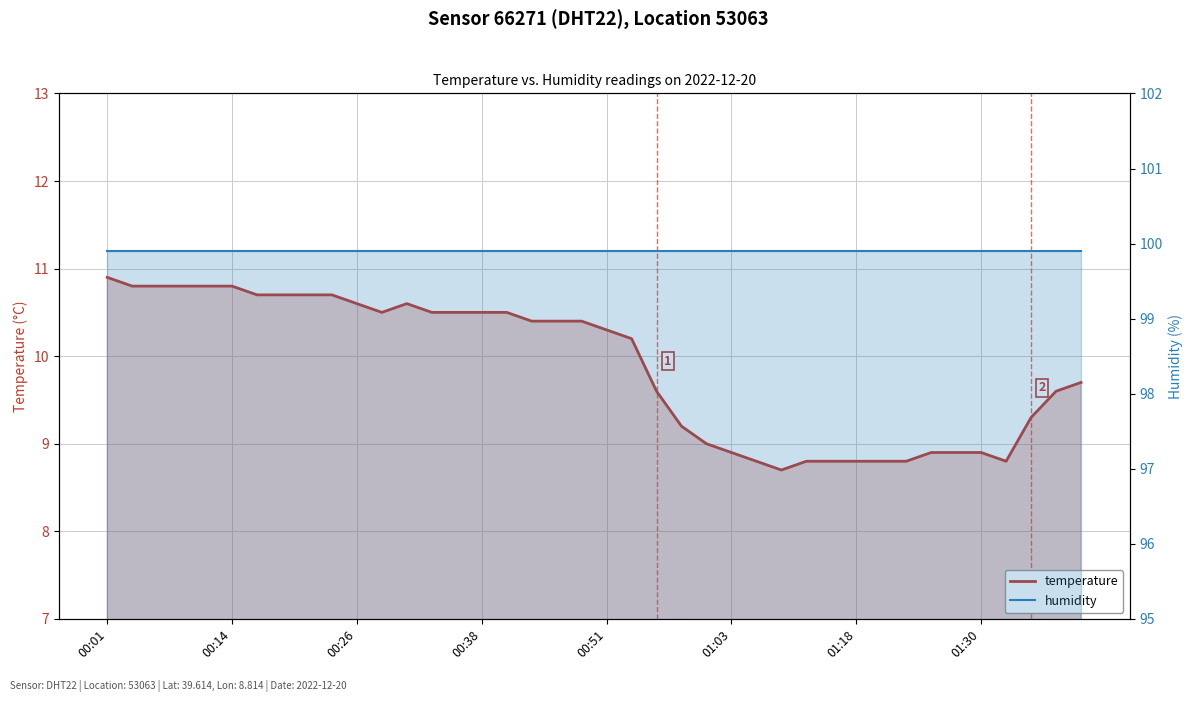

What is the minimum value for humidity?

99.9